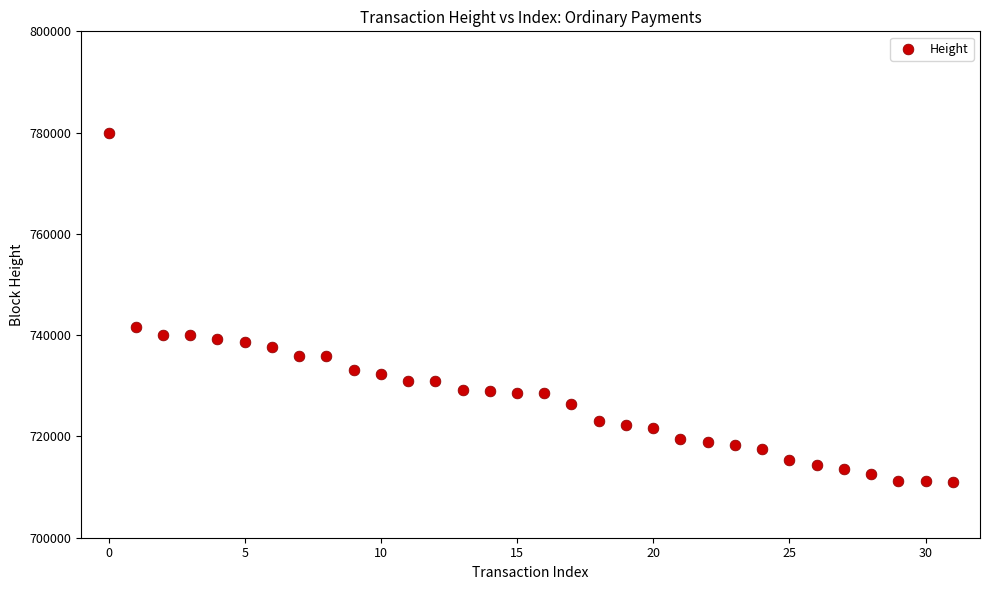

What is the range of Y values (max minus min)?

68856